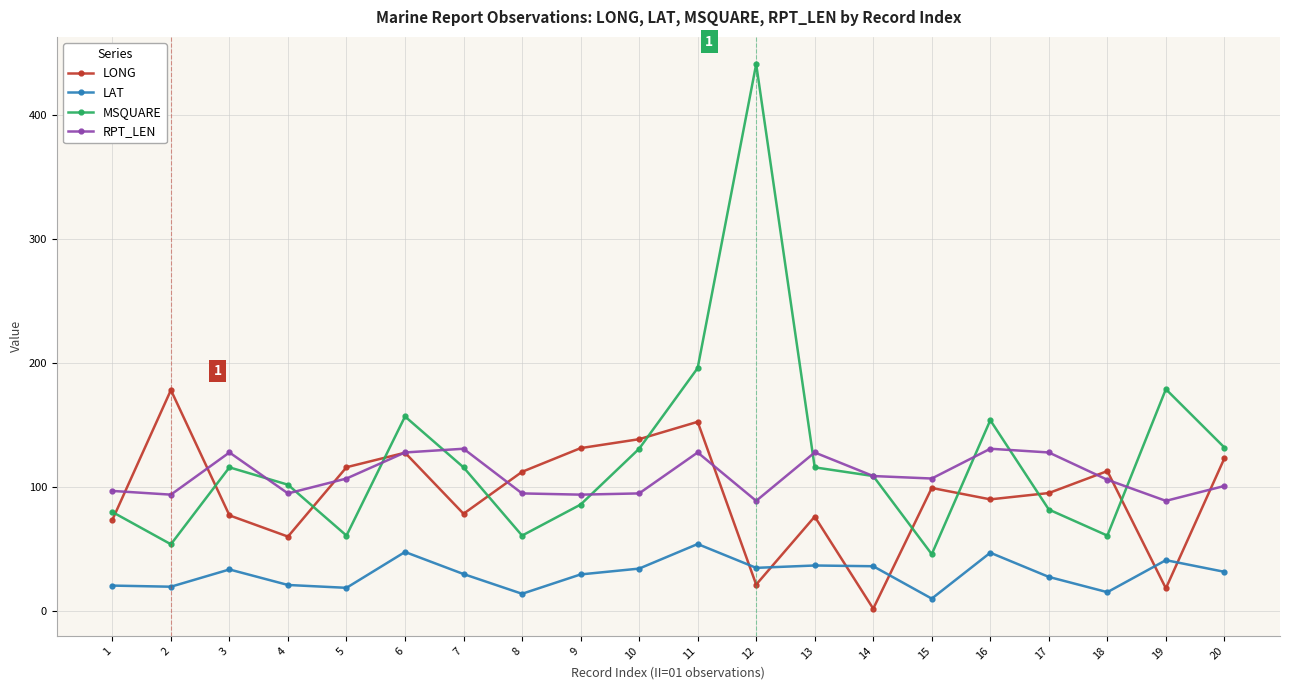

Is the value of LAT at 16 greater than the value of LONG at 2?

No